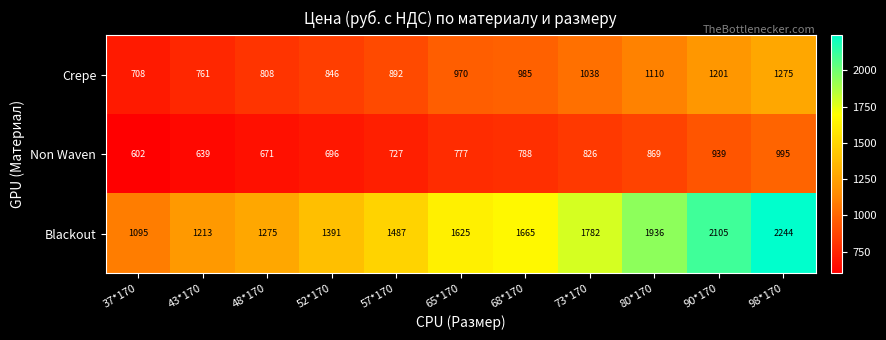

At which label is Non Waven closest to 798?

68*170